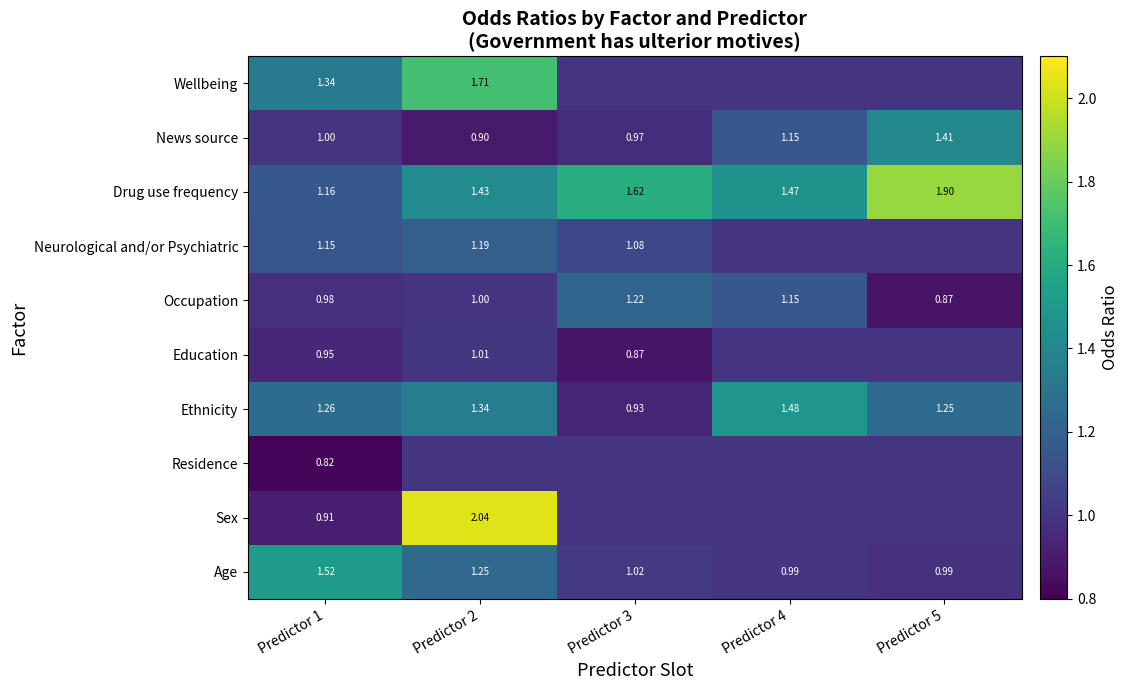

How many categories are shown in the chart?

5